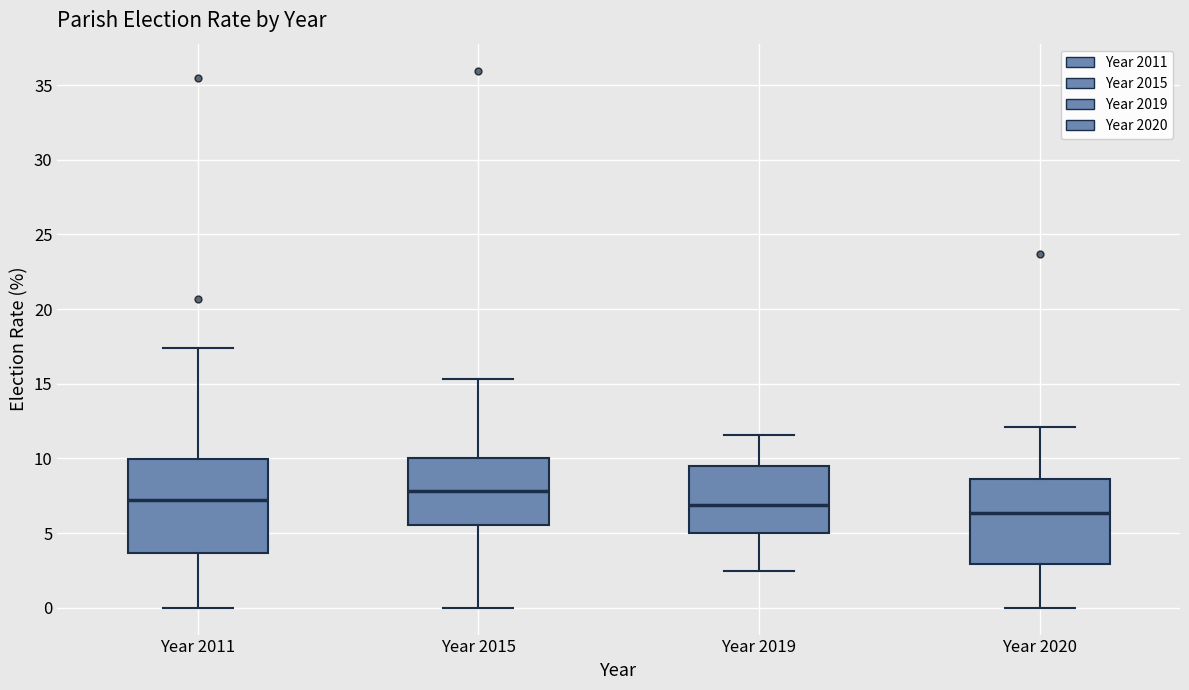

Where does the lower whisker of the box for Year 2019 end on the y-axis? The values are not printed on the chart, so give them approximately, as read against the axis.

2.5